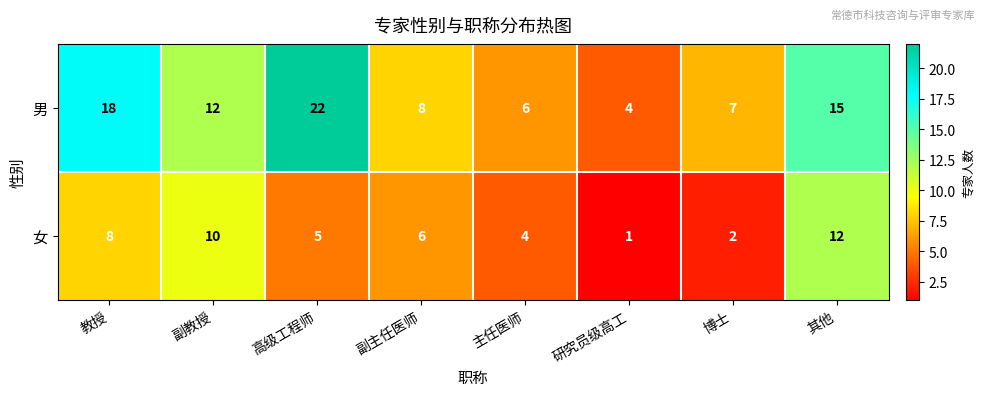

What is the smallest value displayed?

1